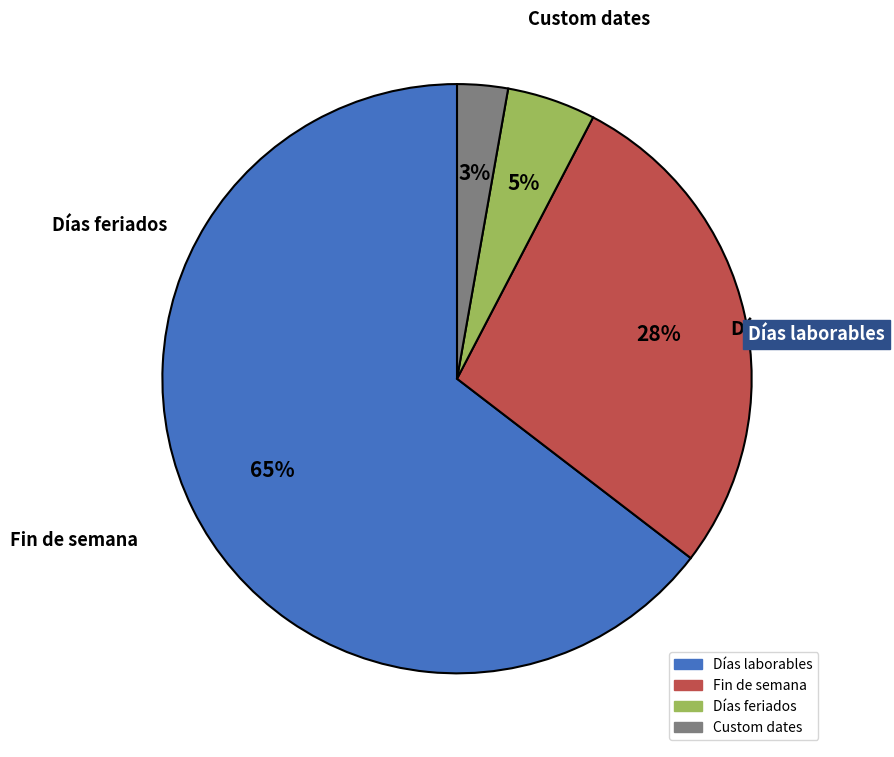

Count the number of slices in the pie.

4